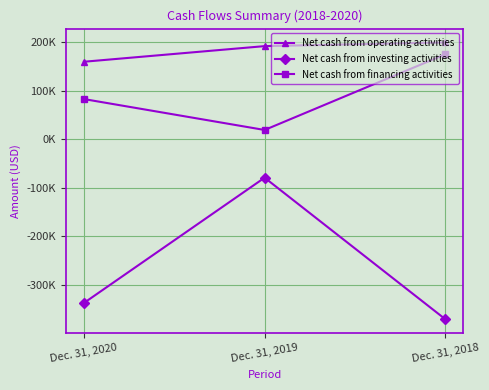

What is the difference between the maximum and minimum values in the Net cash from operating activities series?

39.9